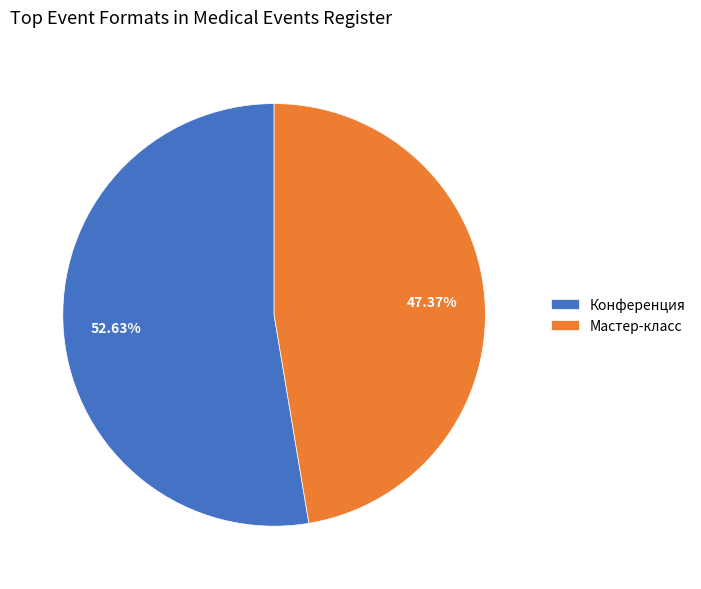

Count the number of slices in the pie.

2